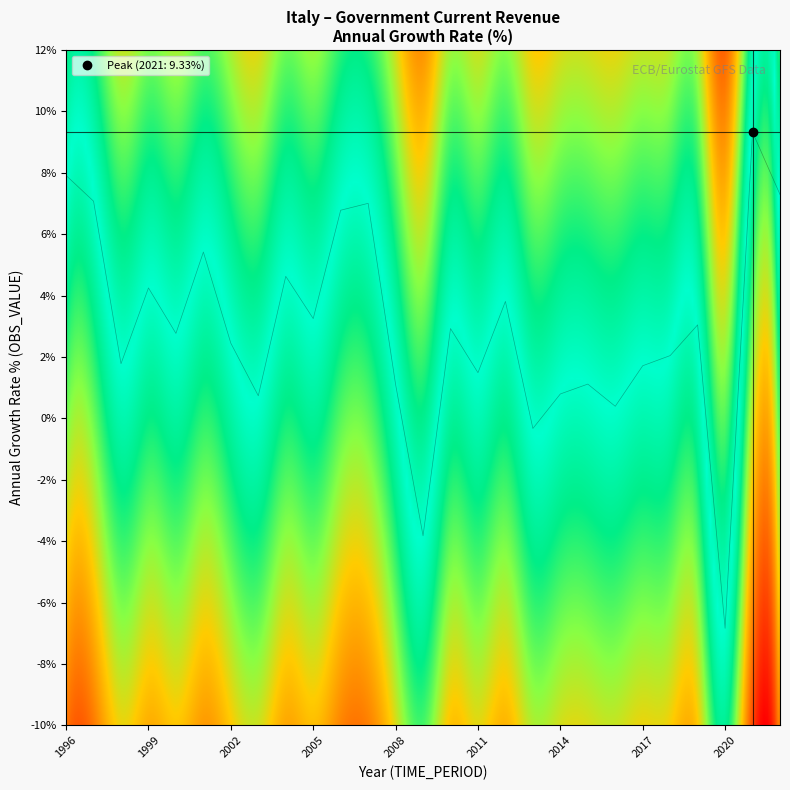

Rank the categories by value from lowest to highest.

2020, 2009, 2013, 2016, 2003, 2014, 2008, 2015, 2011, 2017, 1998, 2018, 2002, 2000, 2010, 2019, 2005, 2012, 1999, 2004, 2001, 2006, 2007, 1997, 2022, 1996, 2021